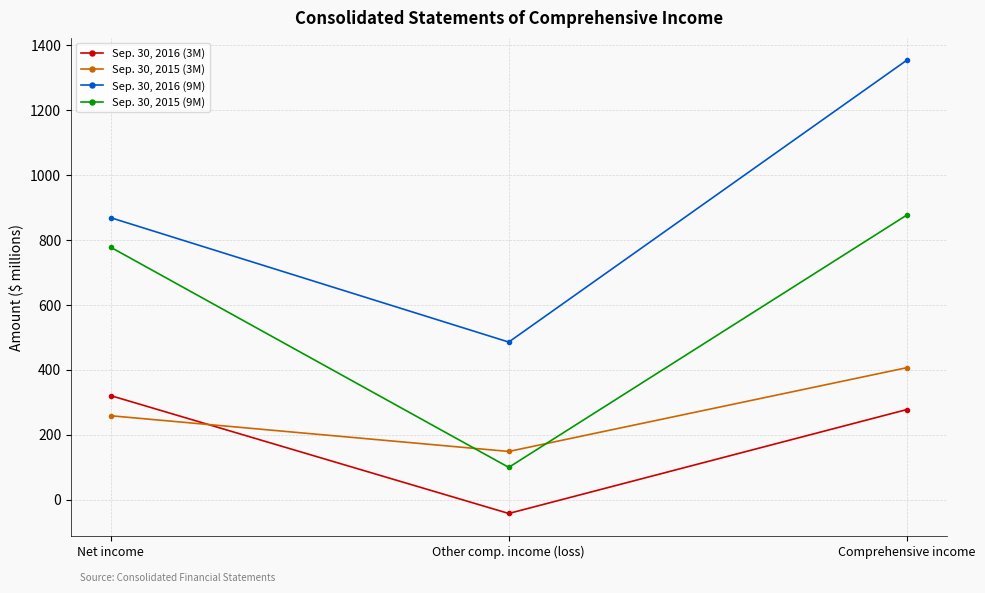

Which series changed the most between Other comp. income (loss) and Comprehensive income?

Sep. 30, 2016 (9M)